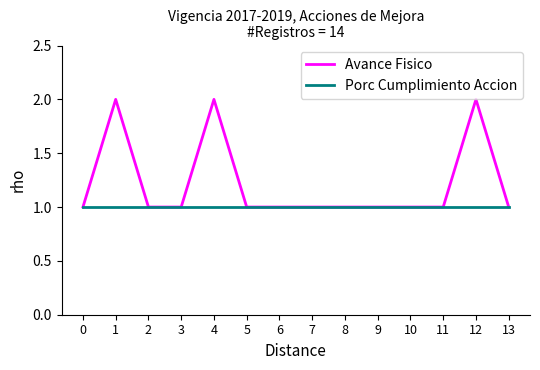

Is it true that Porc Cumplimiento Accion equals 2 at 3?

False